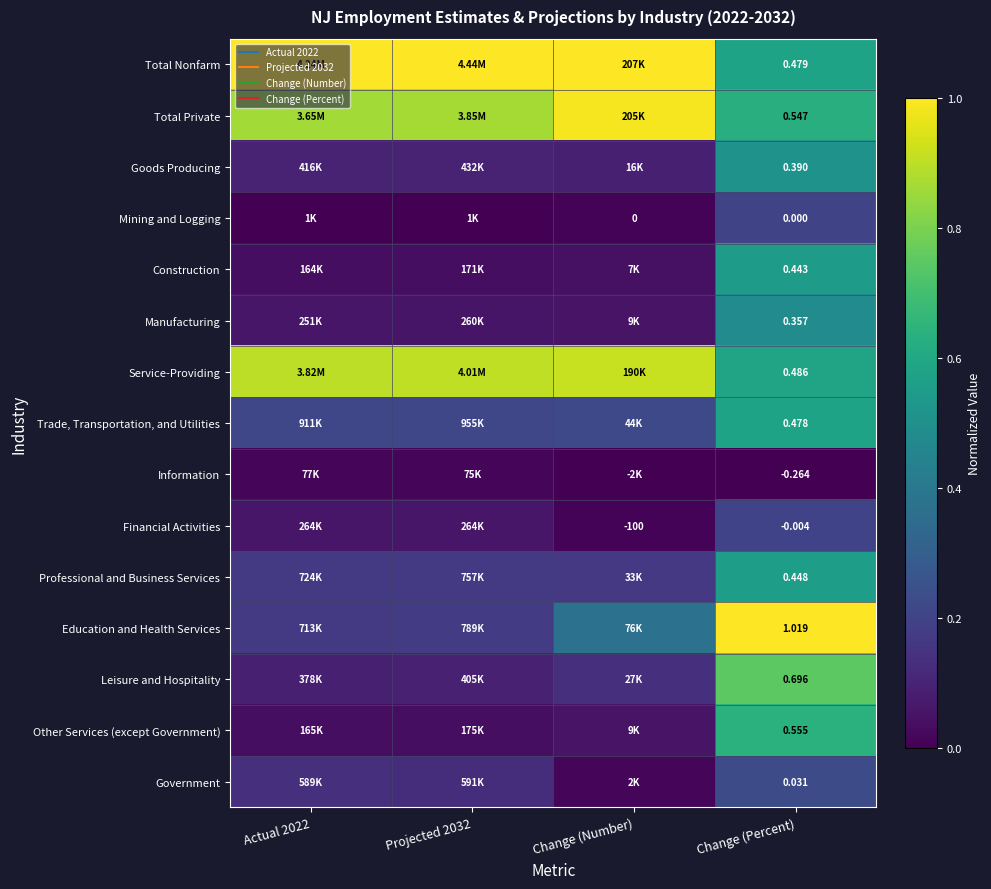

Rank the series at Actual 2022 from lowest to highest value.

Mining and Logging, Information, Construction, Other Services (except Government), Manufacturing, Financial Activities, Leisure and Hospitality, Goods Producing, Government, Education and Health Services, Professional and Business Services, Trade, Transportation, and Utilities, Total Private, Service-Providing, Total Nonfarm